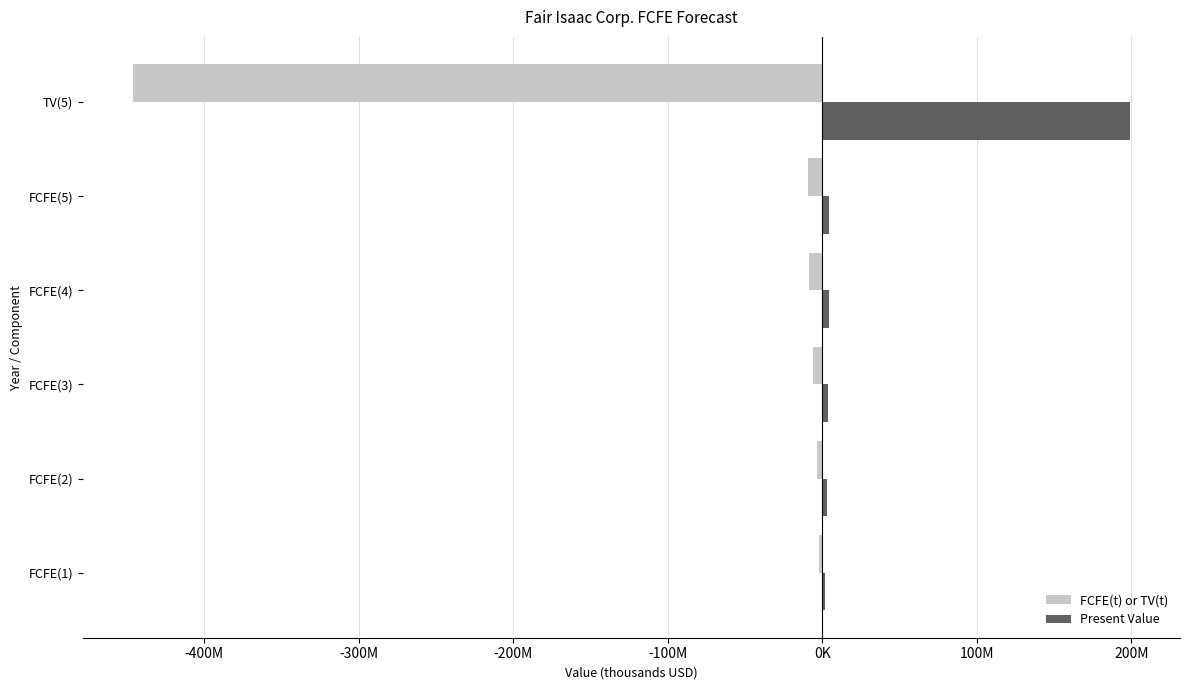

How many data points does each series have?

6